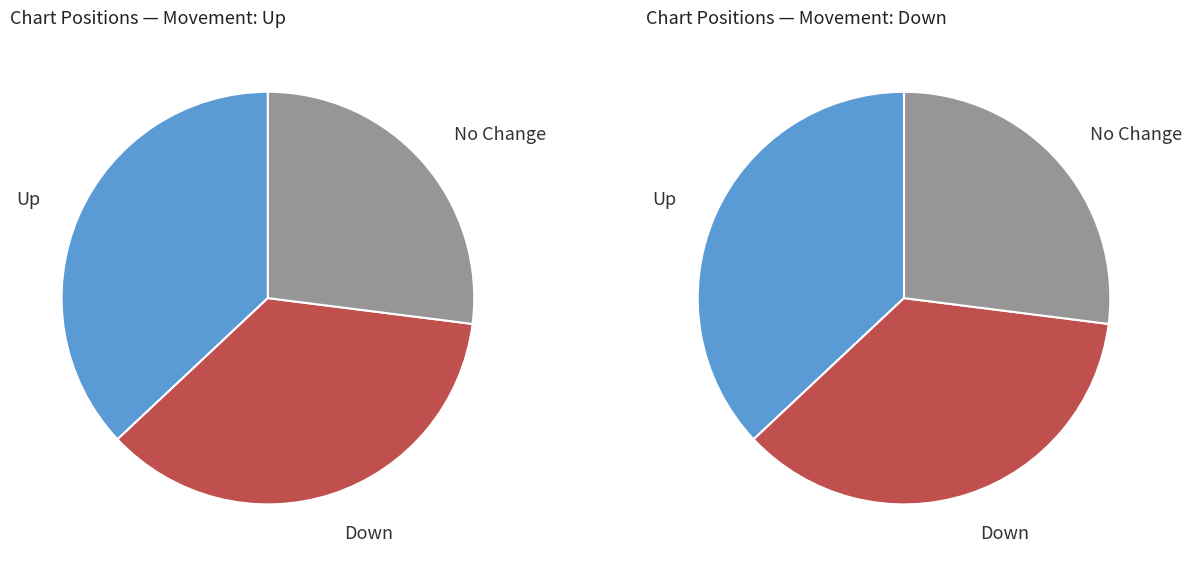

To the nearest percent, what portion does up represent?

37%